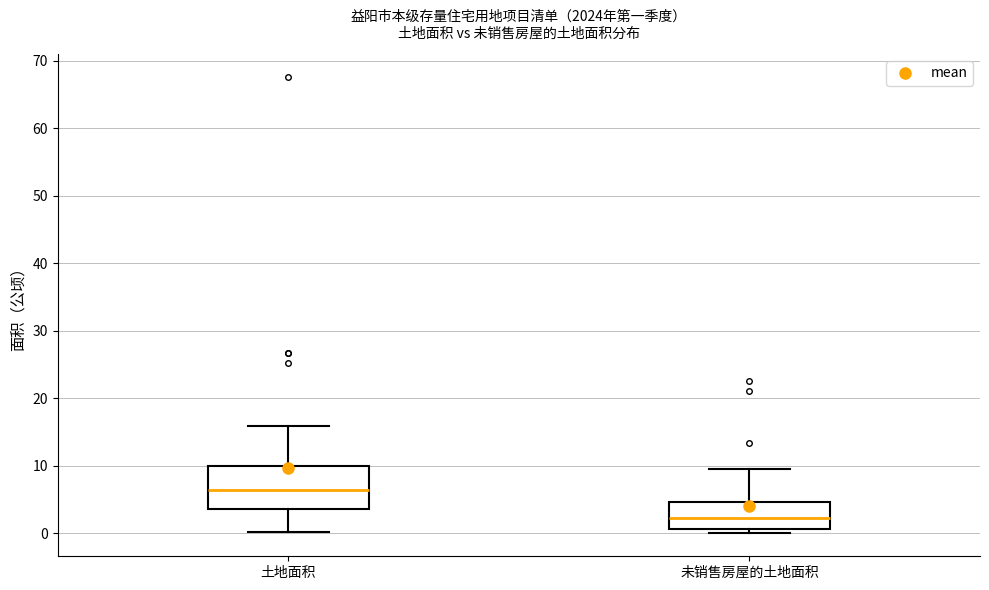

Which box is the tallest, from its lower edge to its upper edge?

土地面积